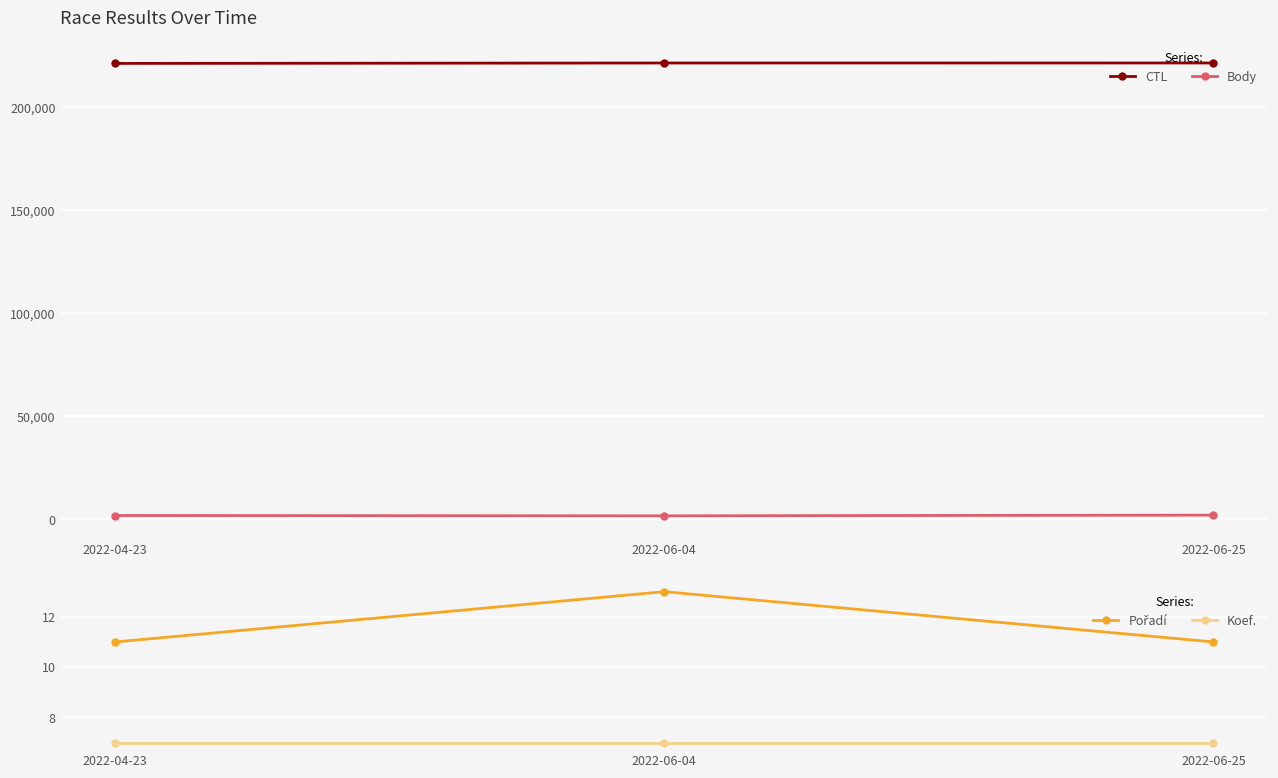

How many lines are shown in the chart?

4